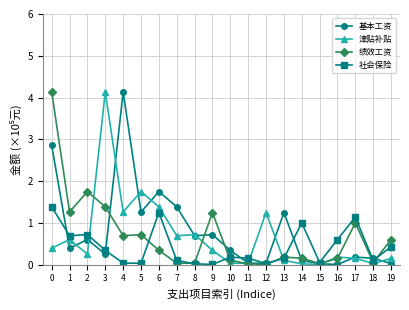

What is the greatest value displayed?

4.1